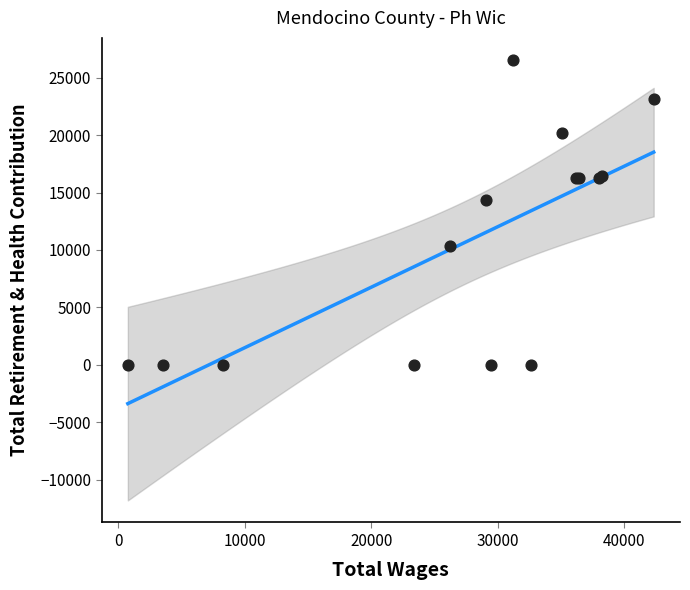

What Y value in the scatter plot is closest to 13273?

14355